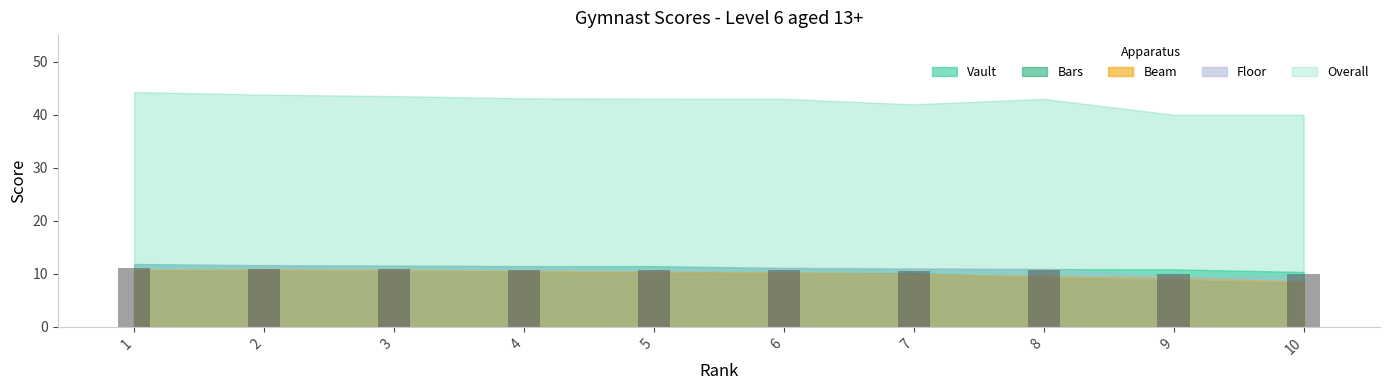

What is the smallest value displayed?

10.0